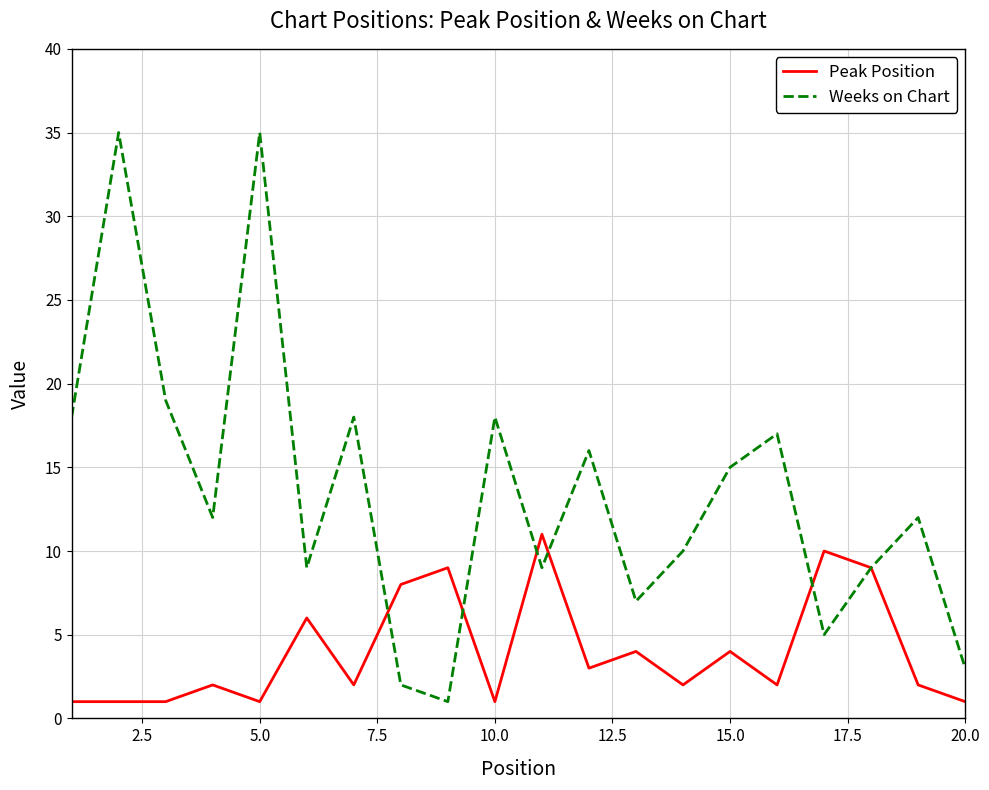

What is the sum of all Peak Position values?

80